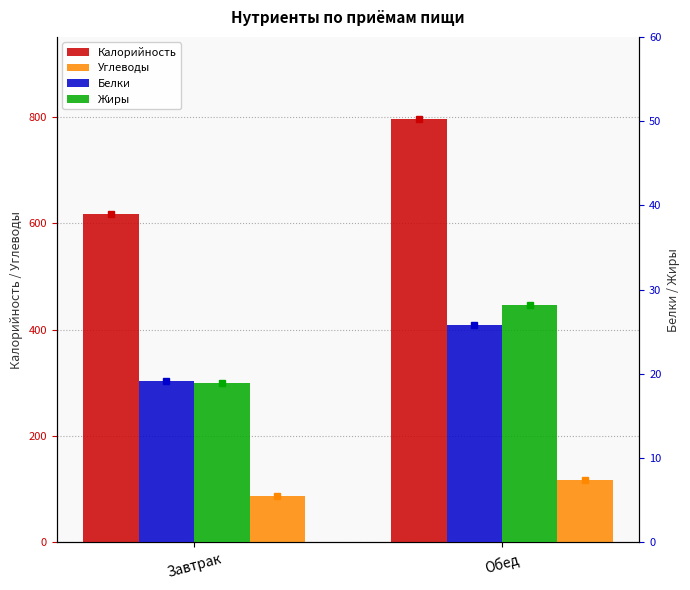

How many series are shown in this chart?

4